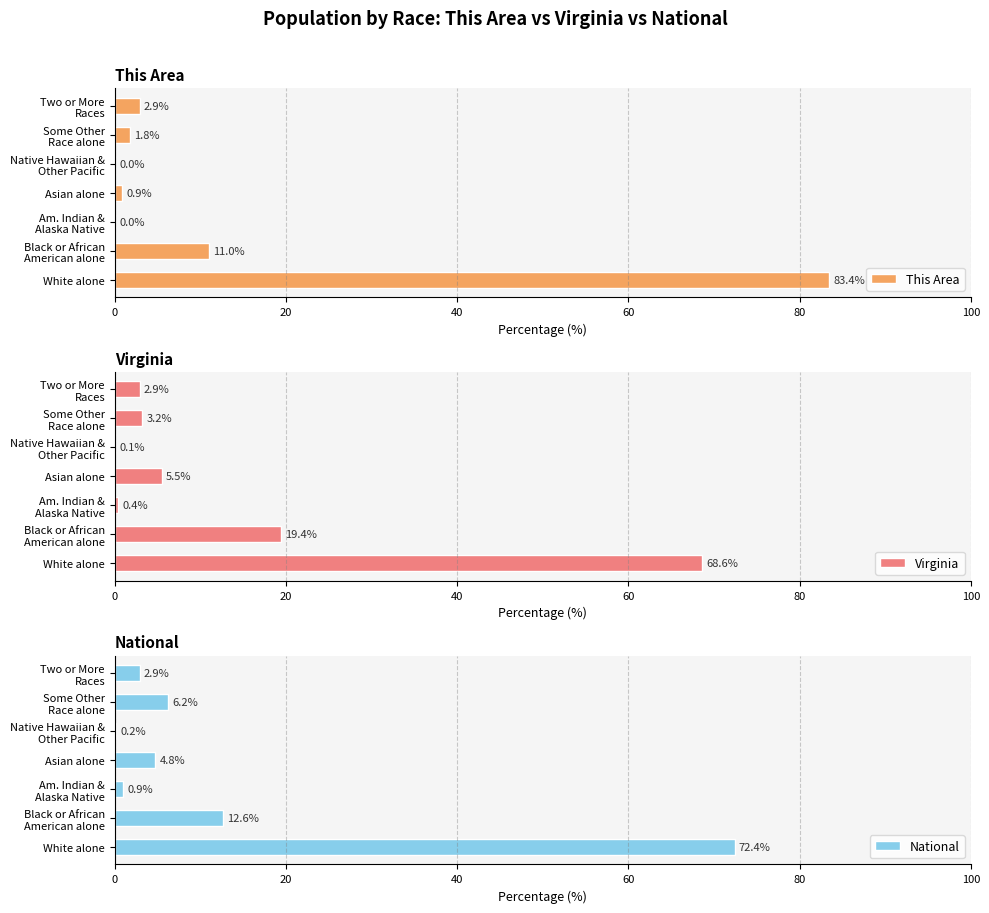

How many categories are shown in the chart?

7